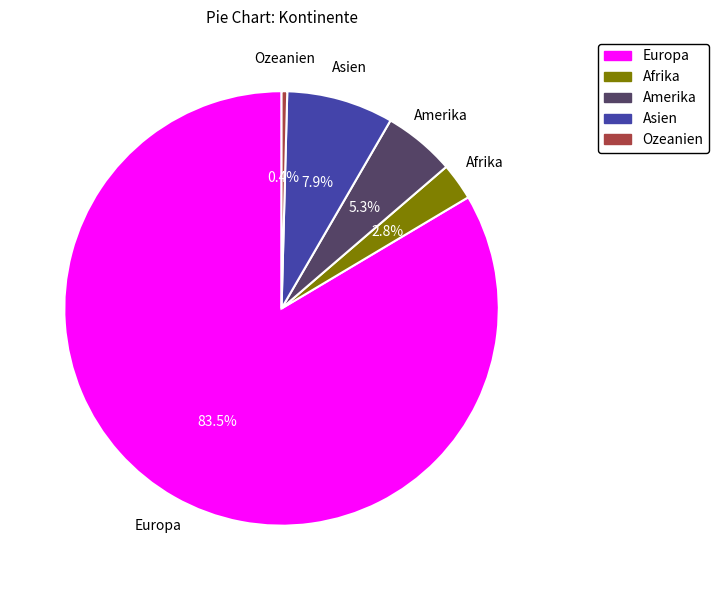

To the nearest percent, what is the difference between the Afrika and Asien slice percentages?

5%